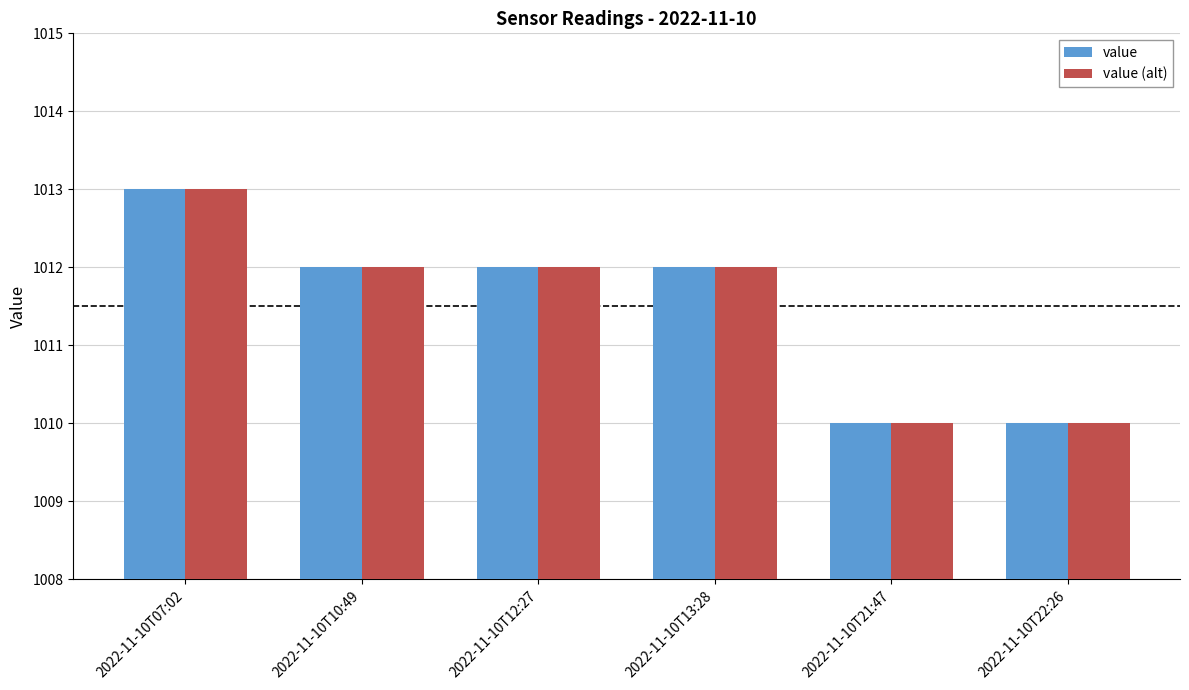

At which label does value (alt) reach its peak?

2022-11-10T07:02